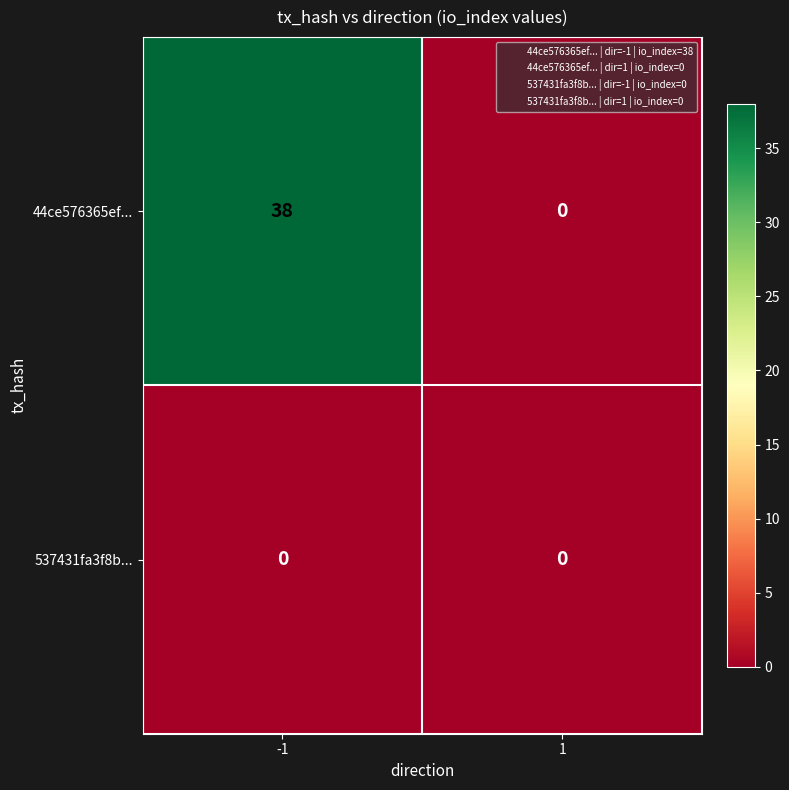

What is the greatest value displayed?

38